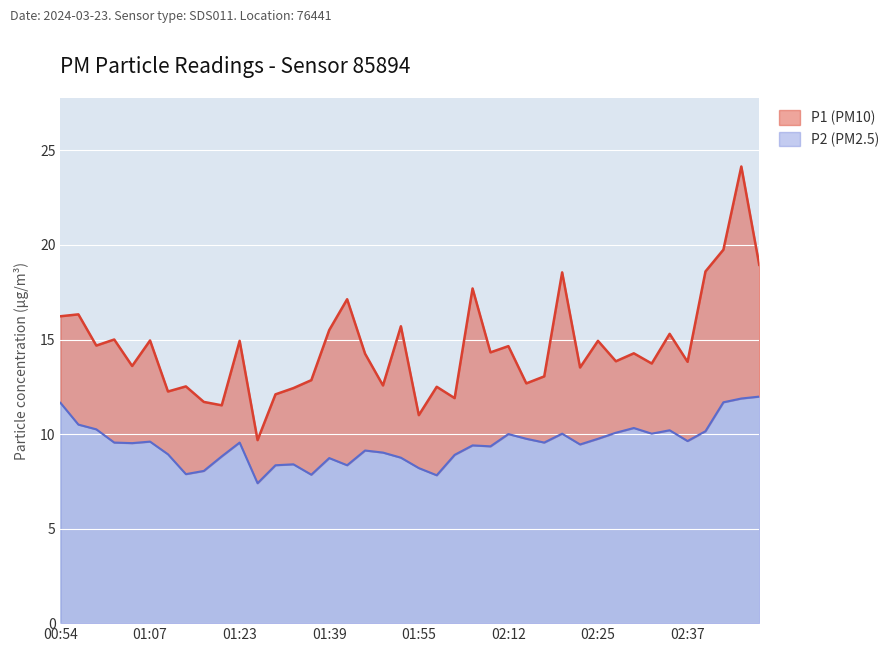

What is the lowest value of the P1 series?

9.7